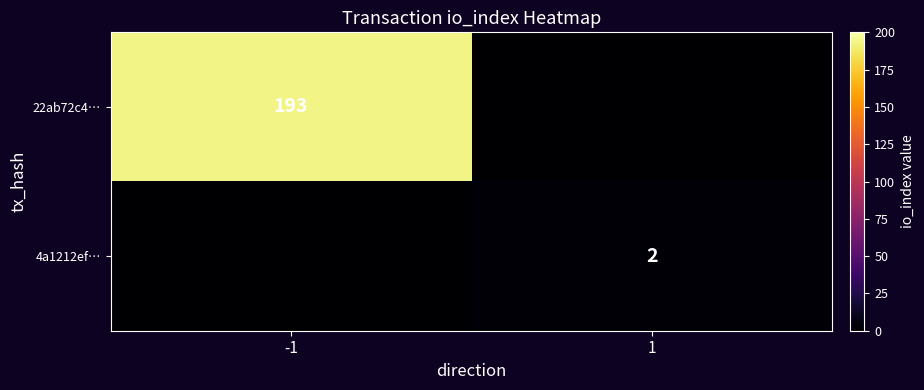

The value of 22ab72c4… at -1 is 324. True or false?

False